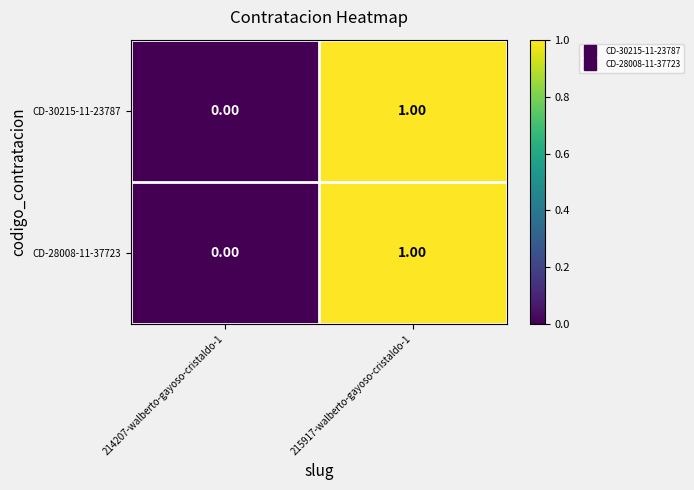

List the labels in order of CD-28008-11-37723 value, largest first.

215917-walberto-gayoso-cristaldo-1, 214207-walberto-gayoso-cristaldo-1